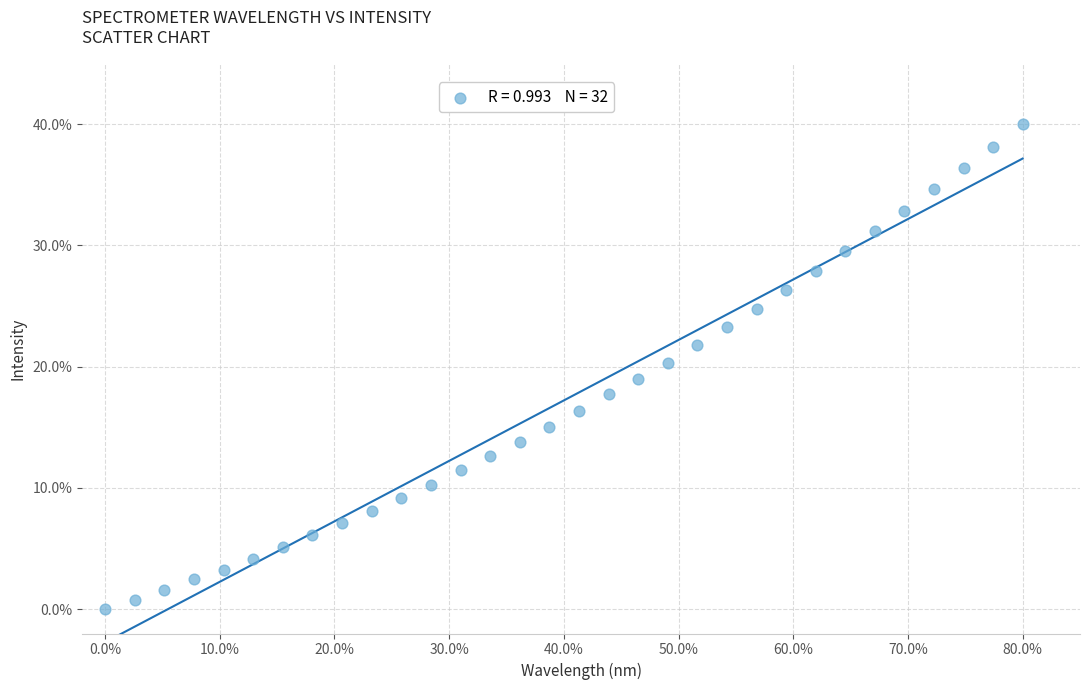

What is the range of X values (max minus min)?

80.0